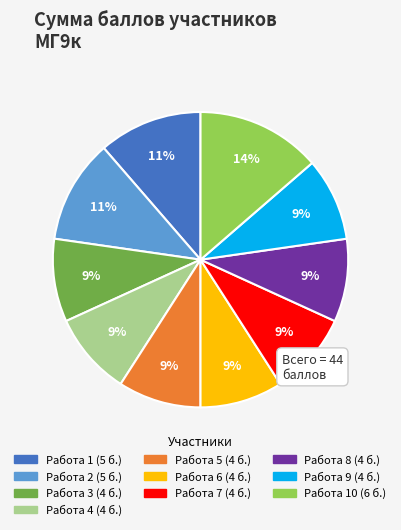

Is there any slice that represents more than half of the pie?

No